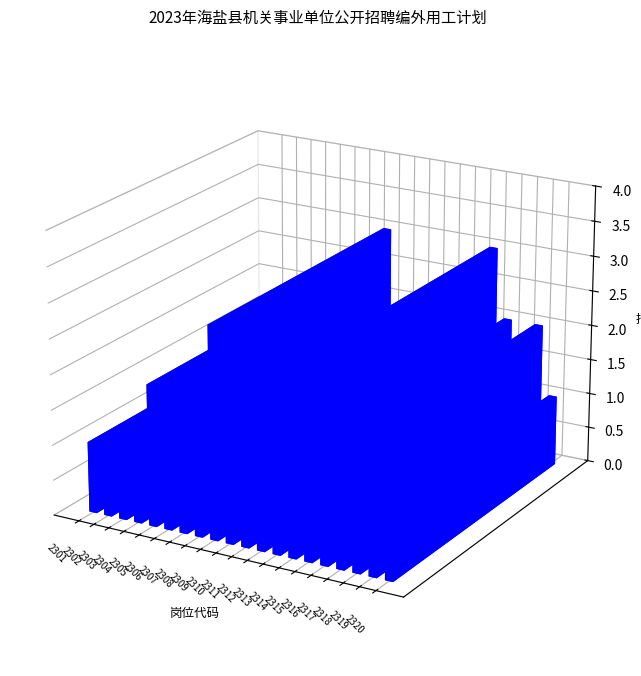

Reading left to right, transcribe all the data shown in this chart.

1	1	1	1	2	1	1	1	3	1	1	2	1	1	2	3	2	1	2	1